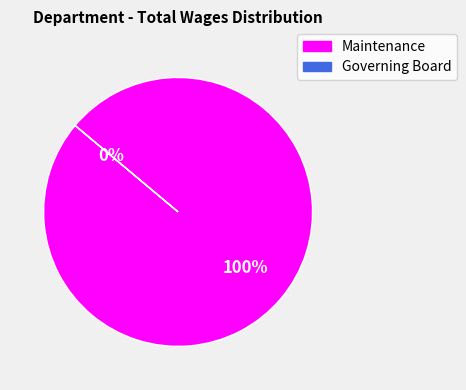

Is it true that Governing Board is 10% of the pie?

False